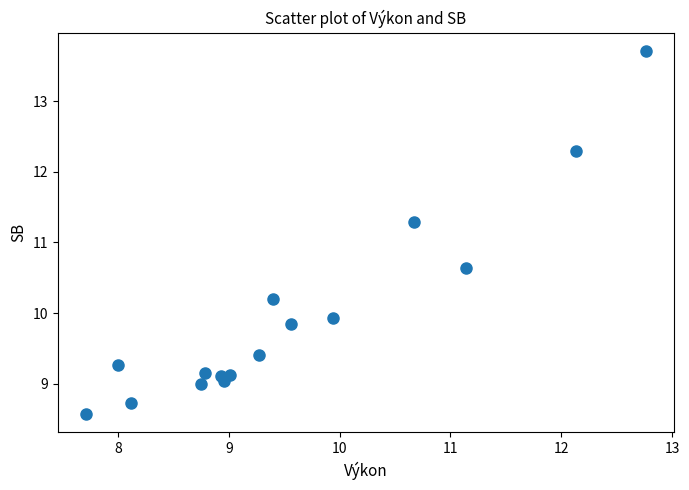

What is the range of X values (max minus min)?

5.0